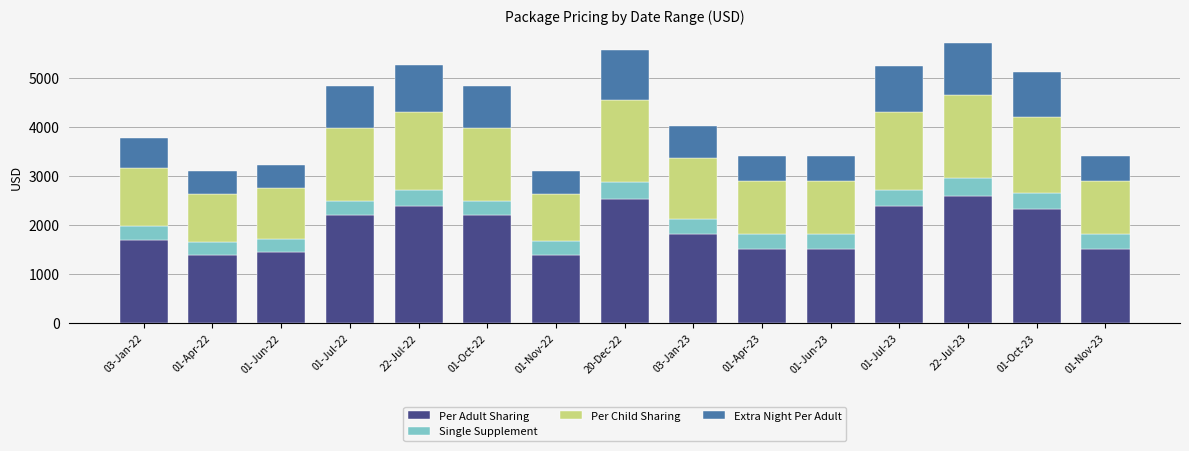

What is the difference between the second highest and second lowest values in the Per Adult Sharing series?

1150